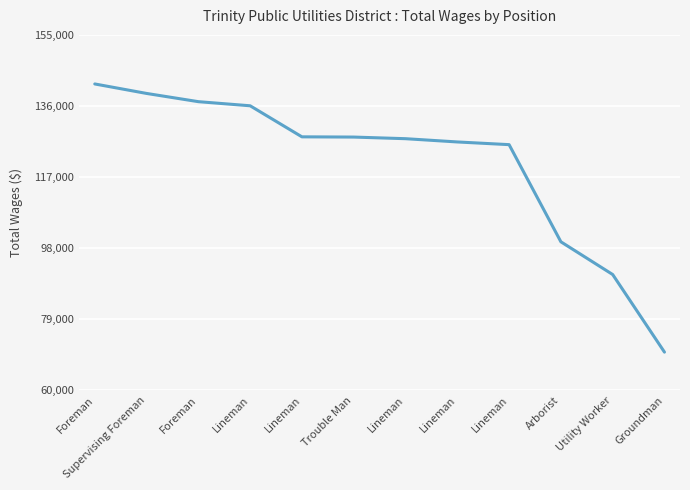

What is the label of the 12th point from the right?

Foreman